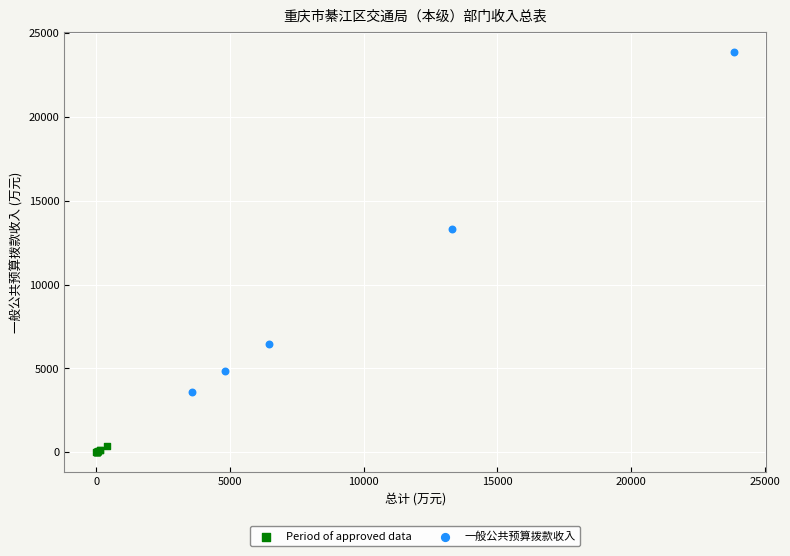

Which series has the largest Y range (max minus min)?

一般公共预算拨款收入